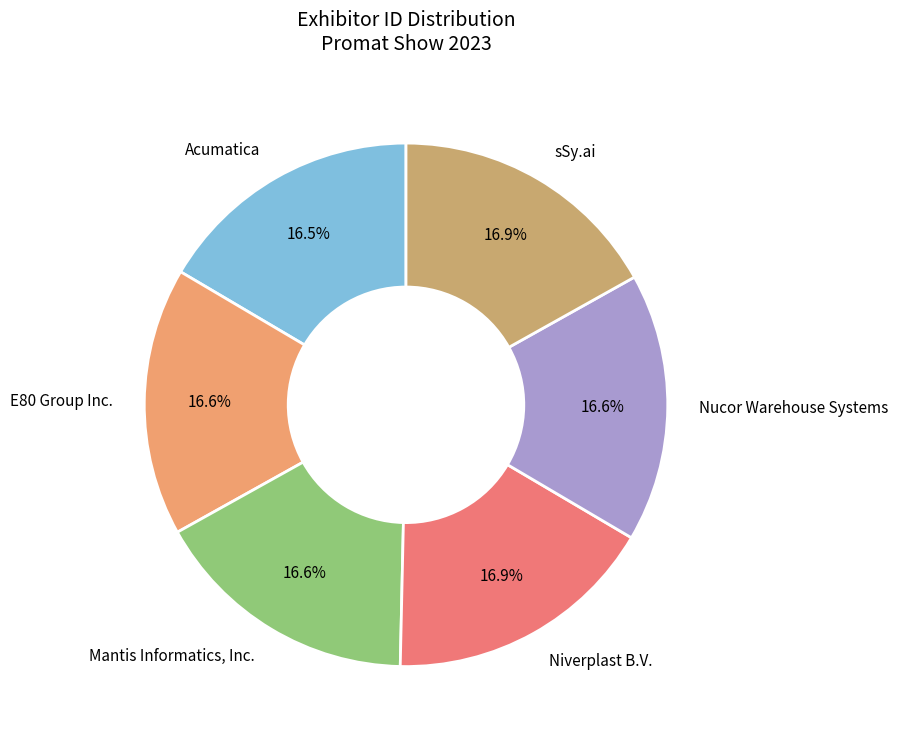

Does any single category account for the majority?

No